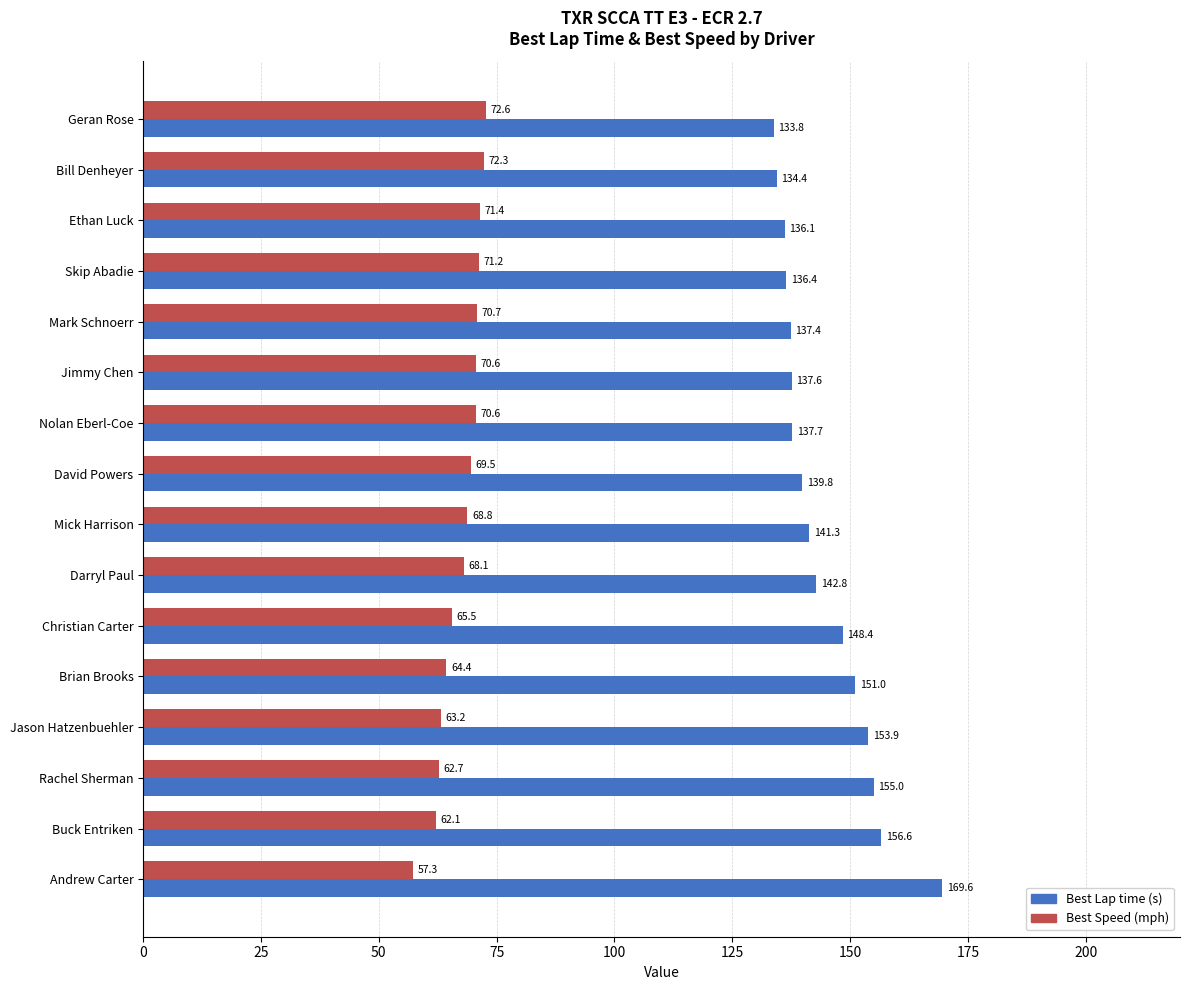

The value of Best Speed (mph) at Jimmy Chen is 30.0. True or false?

False